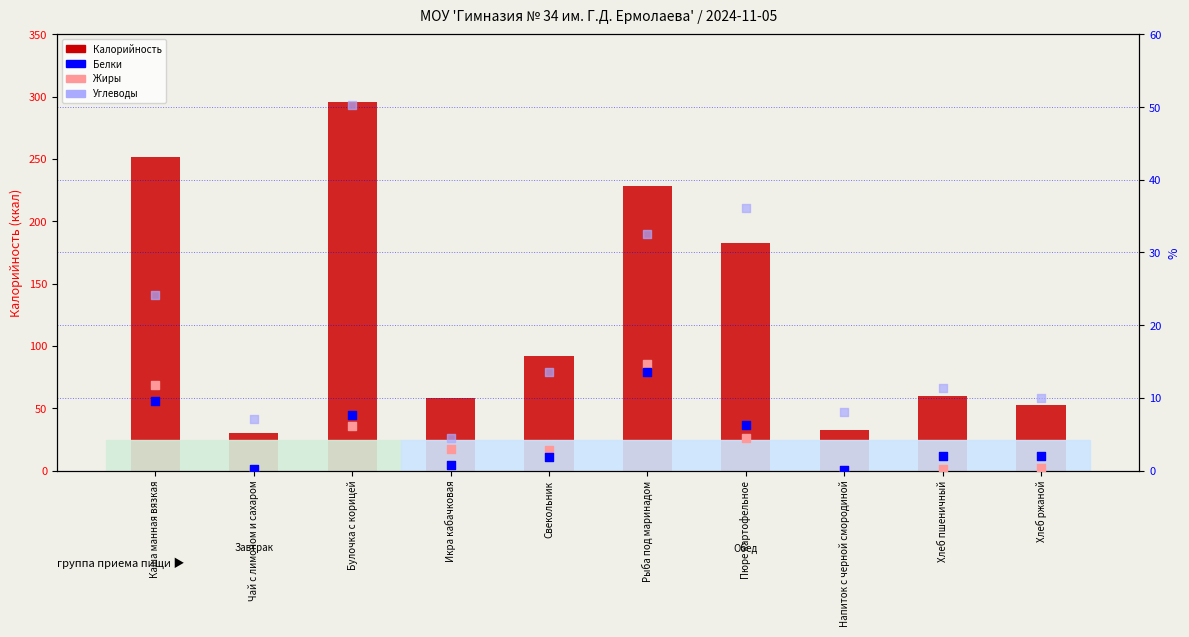

At how many categories does at least one series exceed 235?

2